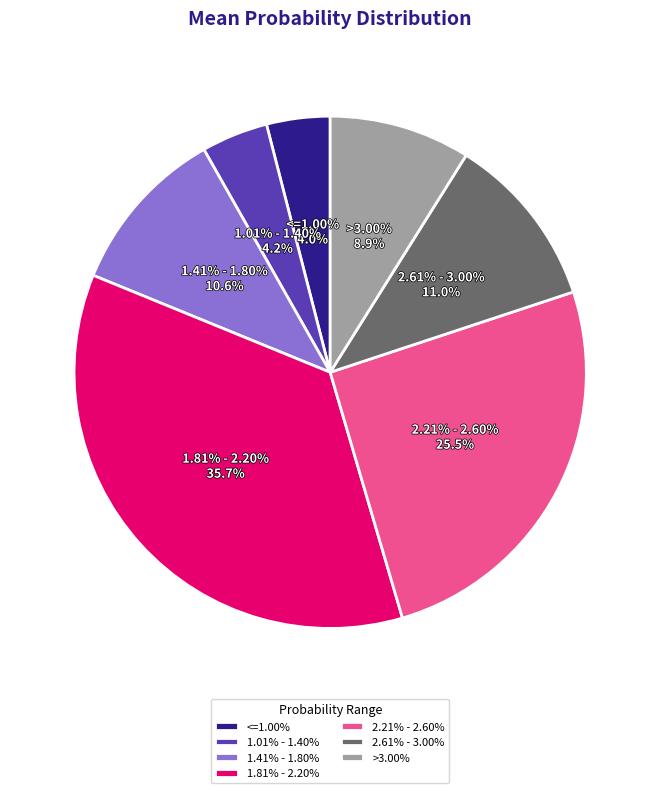

How many segments does this pie chart have?

7